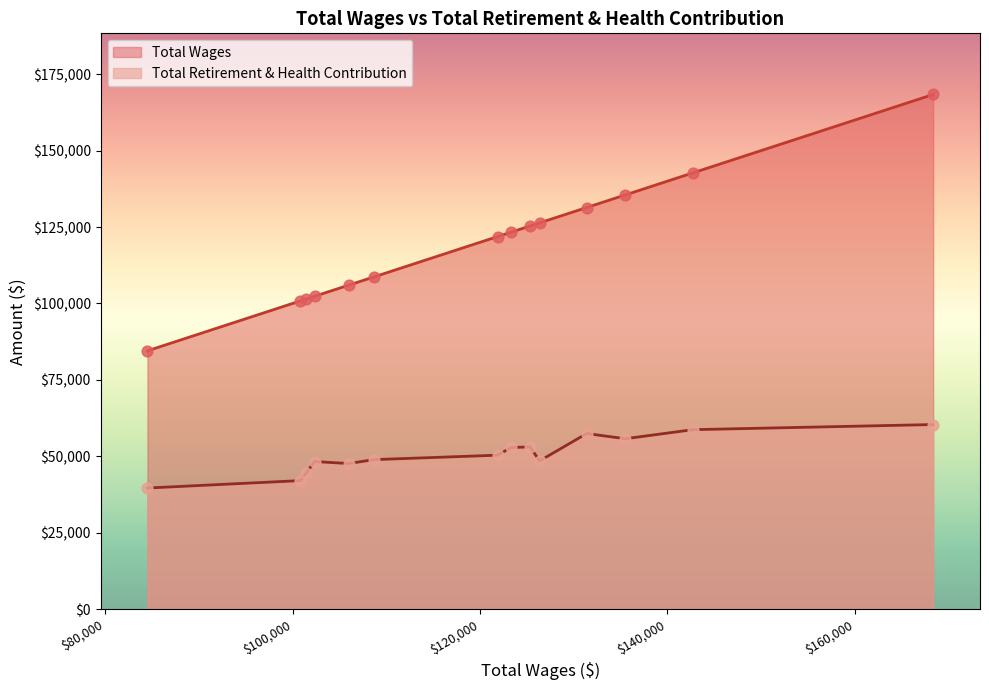

Which series contains the highest Y value?

Total Wages